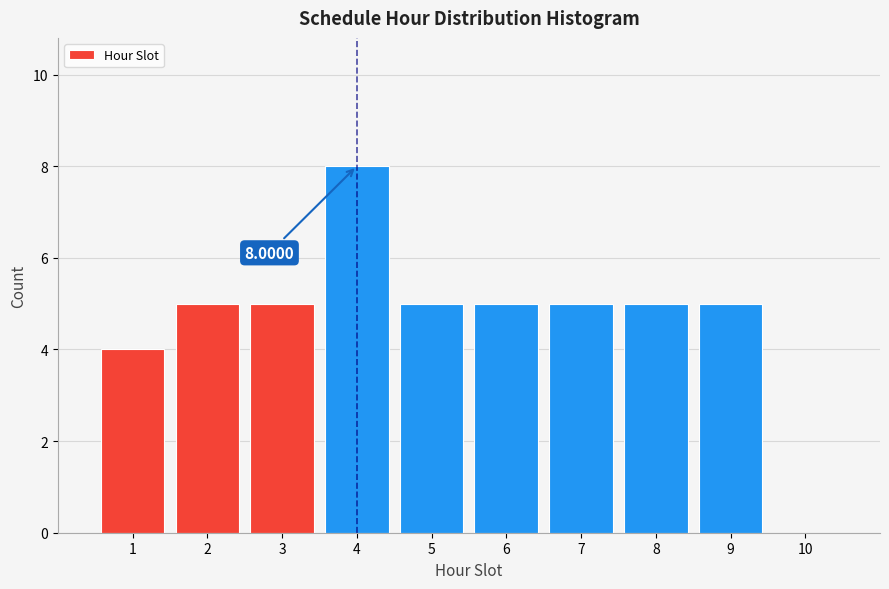

Over which range of the x-axis is the bar tallest?

3.5 to 4.5